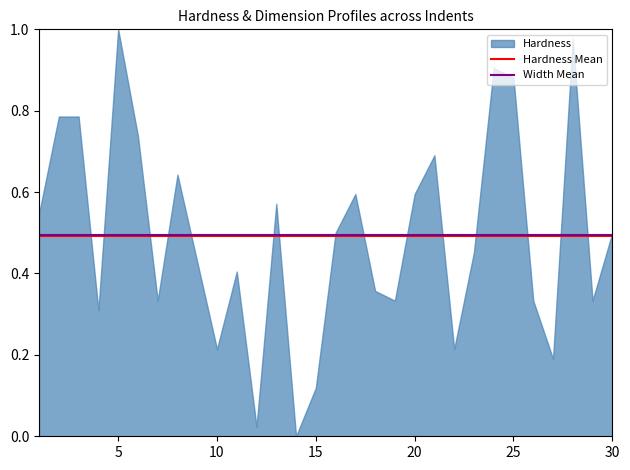

List the series in order of their overall mean, highest first.

Width Mean, Hardness Mean